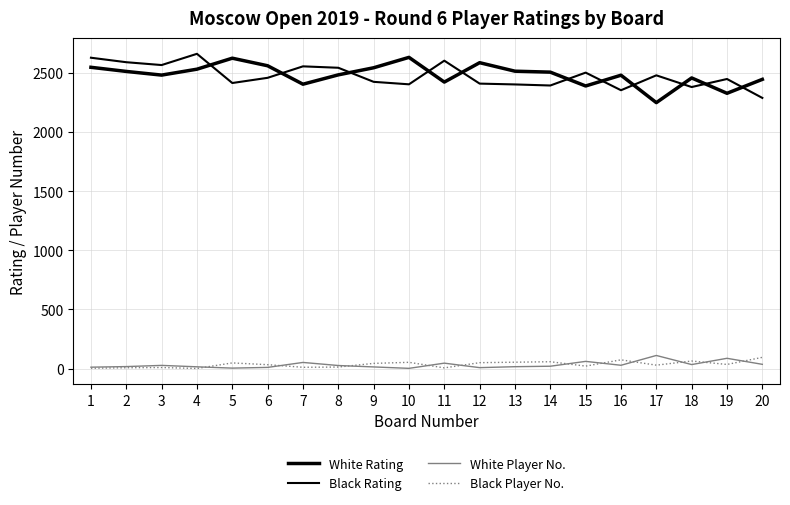

Is this an area chart (filled region under the line)?

No